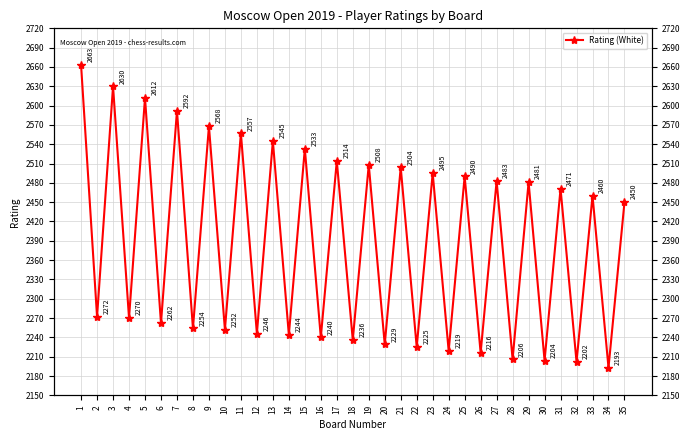

Is it true that the value at 6 is 2262?

True